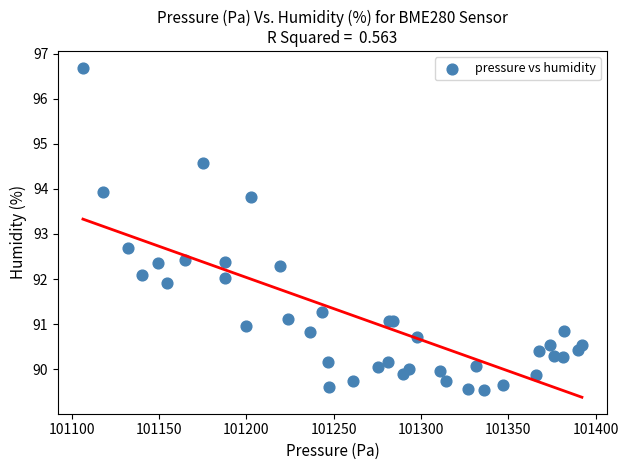

What Y value in the scatter plot is closest to 93?

92.7